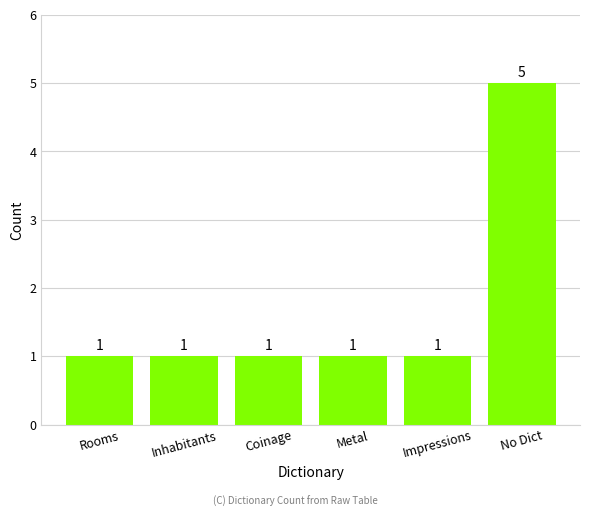

Which category has the highest value across all series?

No Dict